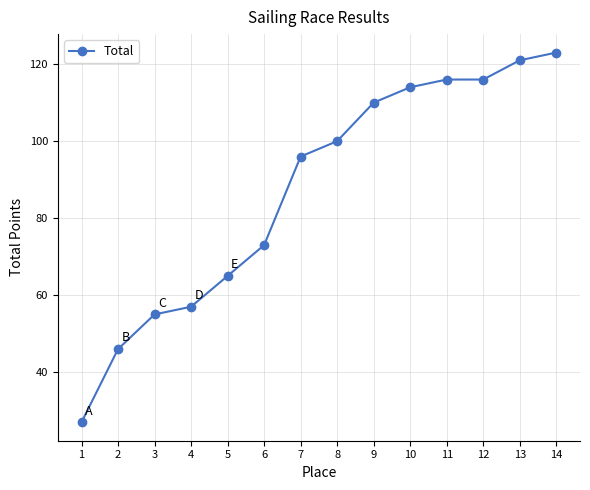

What is the smallest value displayed?

27